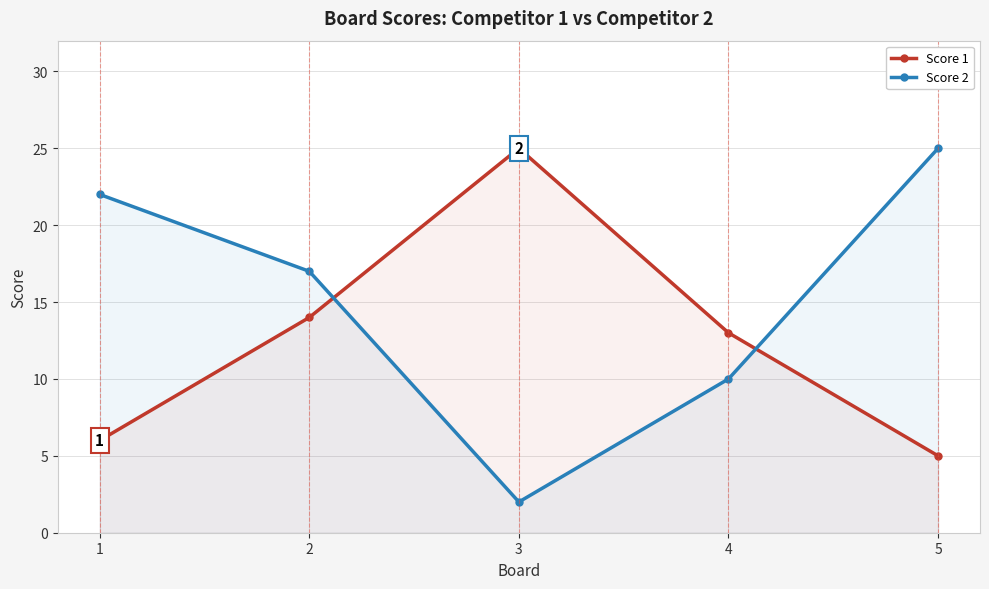

After their last crossing, which series has the higher values: Score 1 or Score 2?

Score 2